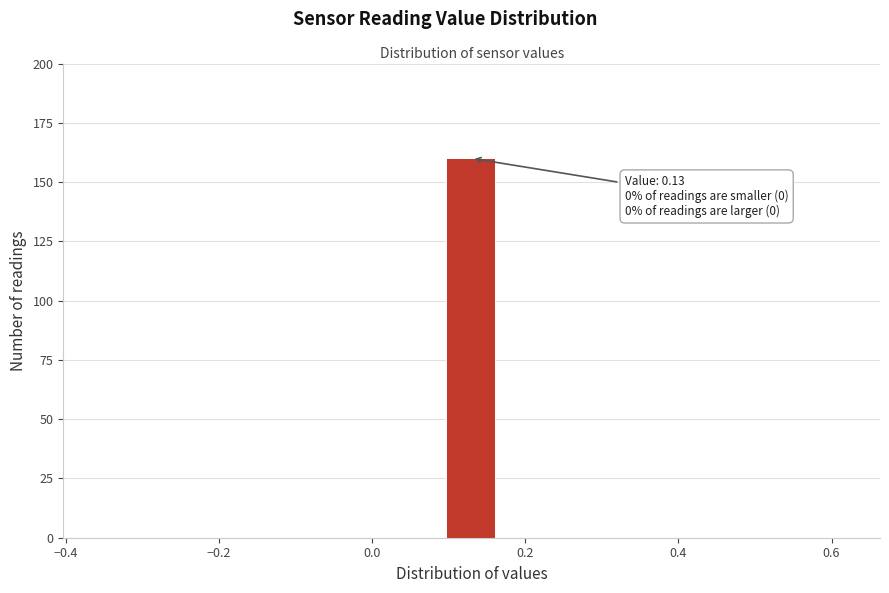

Around what value on the x-axis is the tallest bar? Give the approximate position of its centre, as read against the axis.

0.12